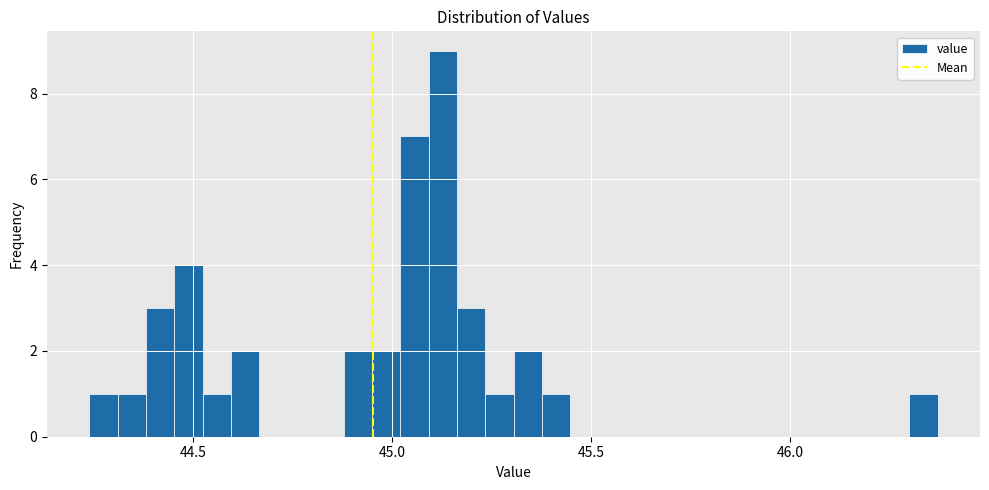

Around what value on the x-axis is the tallest bar? Give the approximate position of its centre, as read against the axis.

45.15